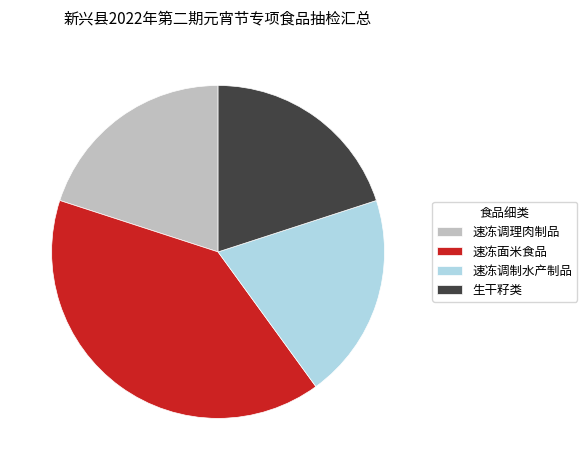

Is the sum of 速冻调理肉制品 and 生干籽类 greater than half?

No